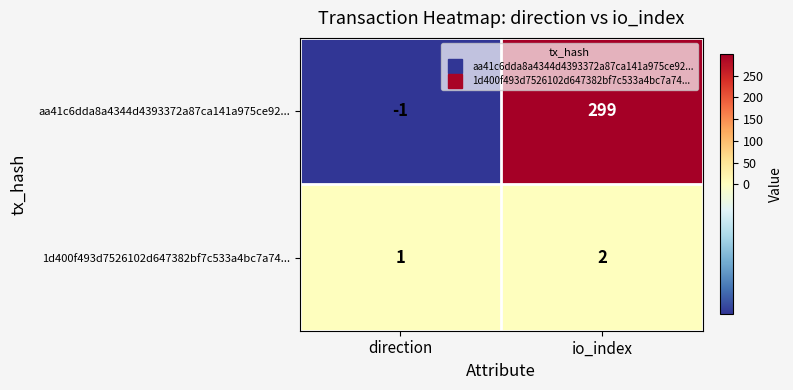

What is the greatest value displayed?

299